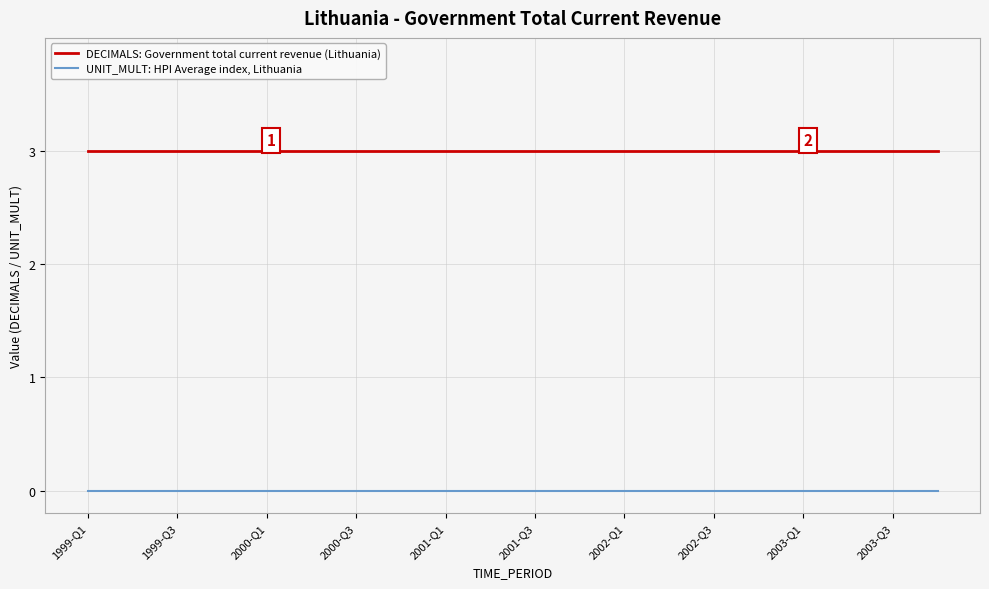

What is the maximum value shown in the chart?

3